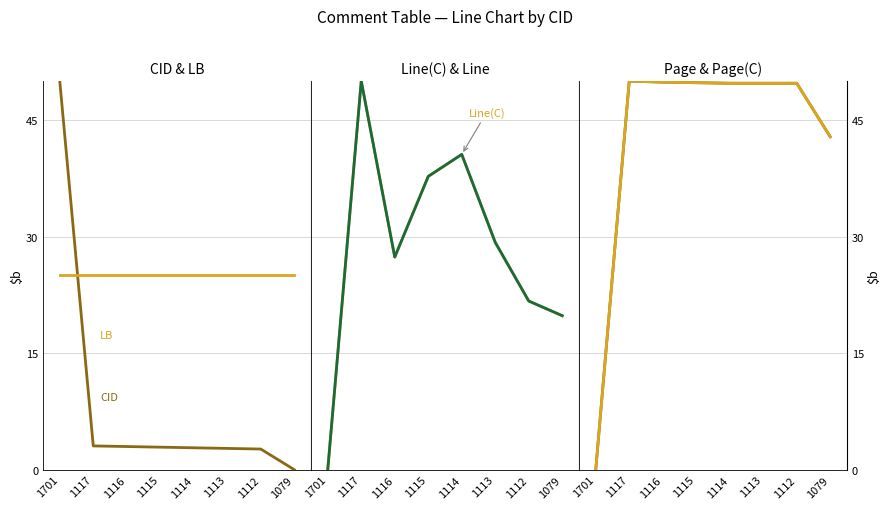

At which category does Line(C) reach its first local valley?

1116